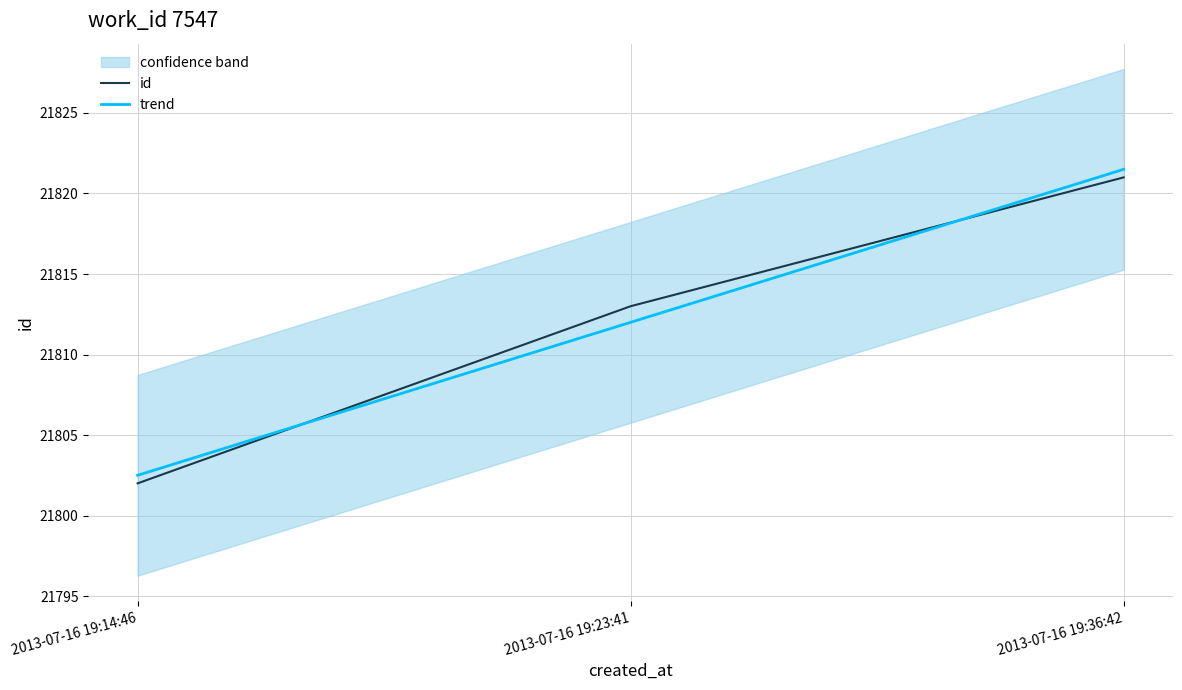

What is the difference between the maximum and minimum values in the trend series?

19.0